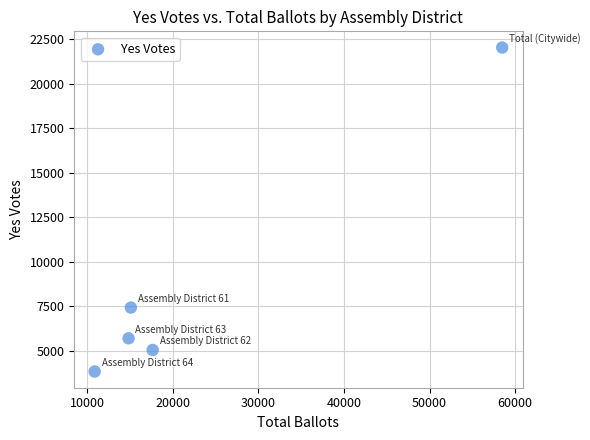

What Y value in the scatter plot is closest to 12935?

7431